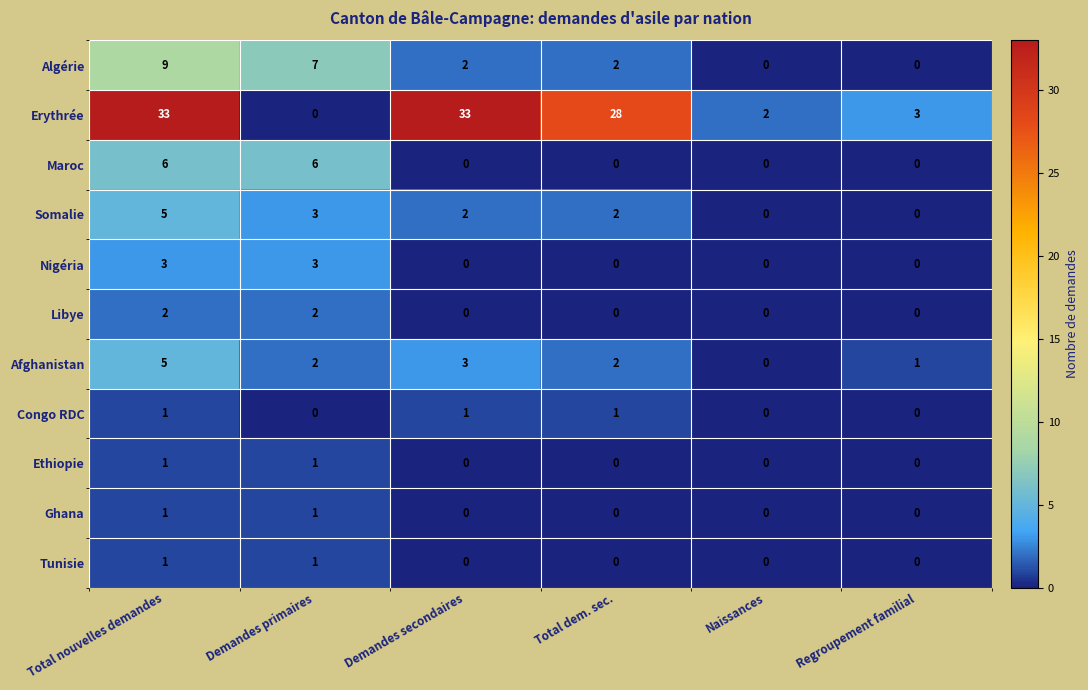

Is the value of Algérie at Demandes primaires greater than the value of Maroc at Demandes secondaires?

Yes